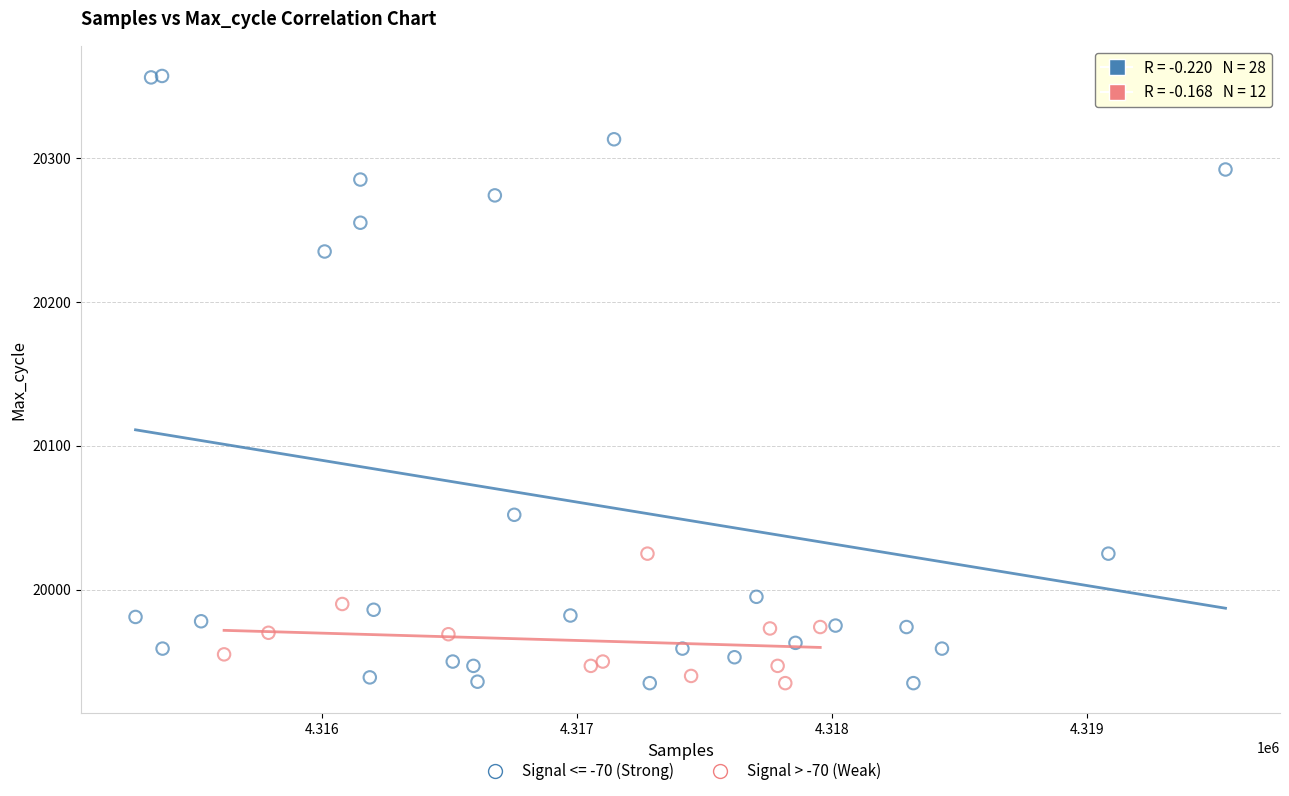

Which series contains the highest Y value?

Signal <= -70 (Strong)